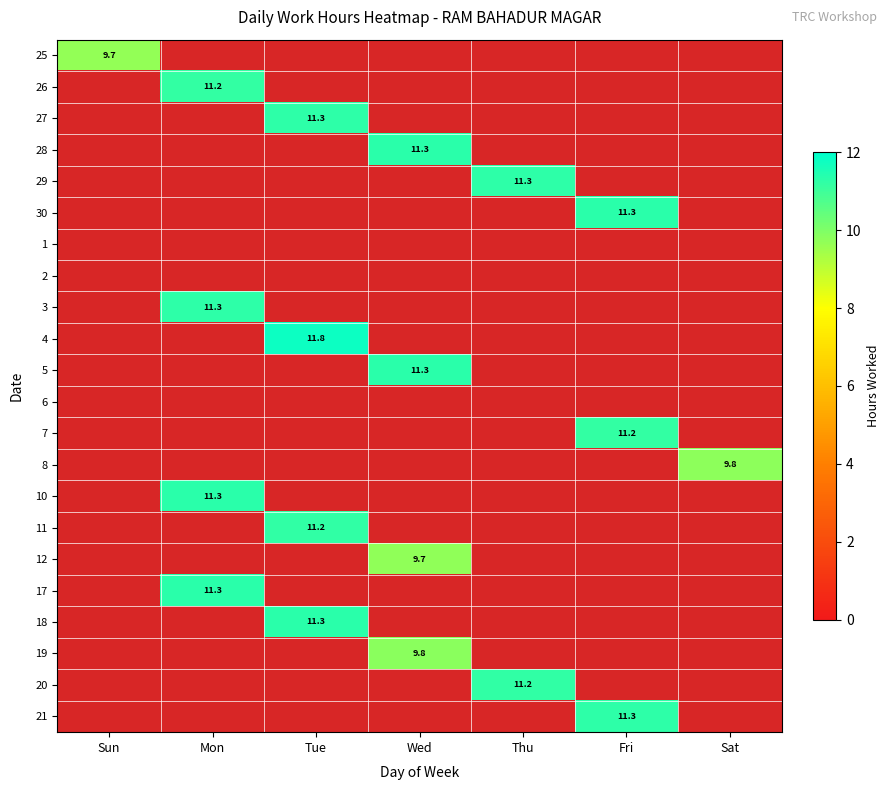

At which label does 17 reach its minimum?

Sun